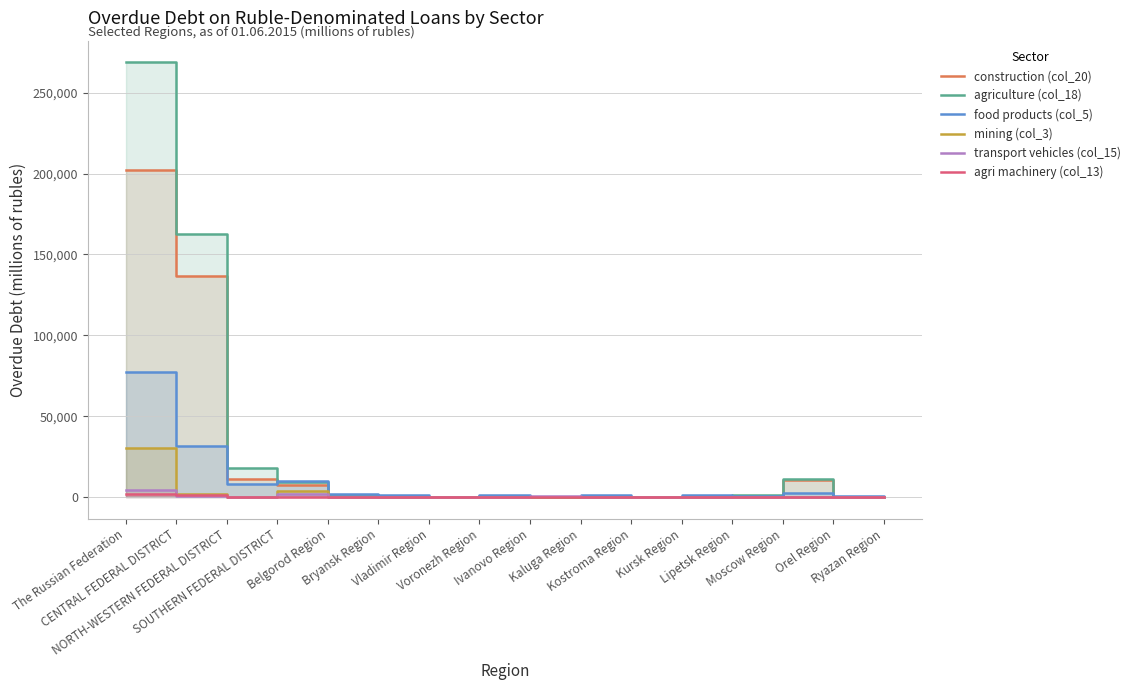

At which category does the chart reach its peak across all series?

The Russian Federation